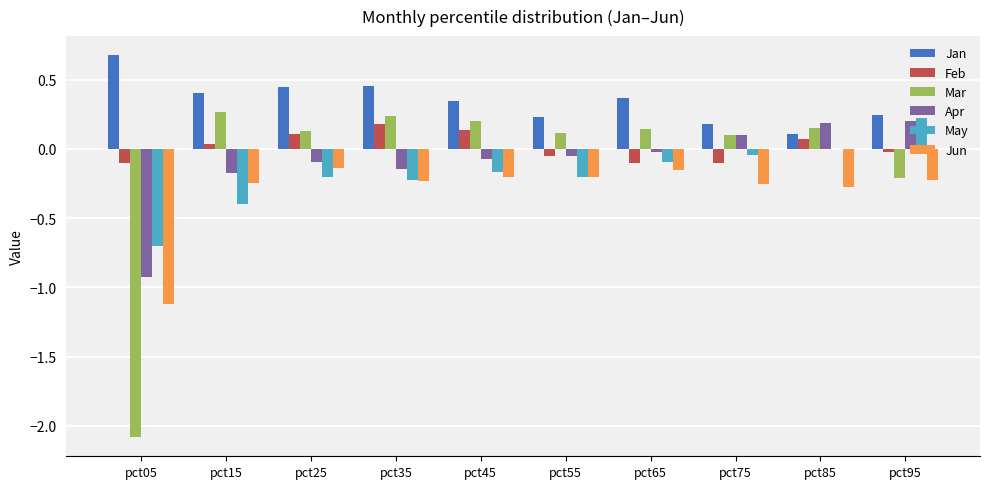

Between pct45 and pct55, which series saw the biggest shift?

Feb